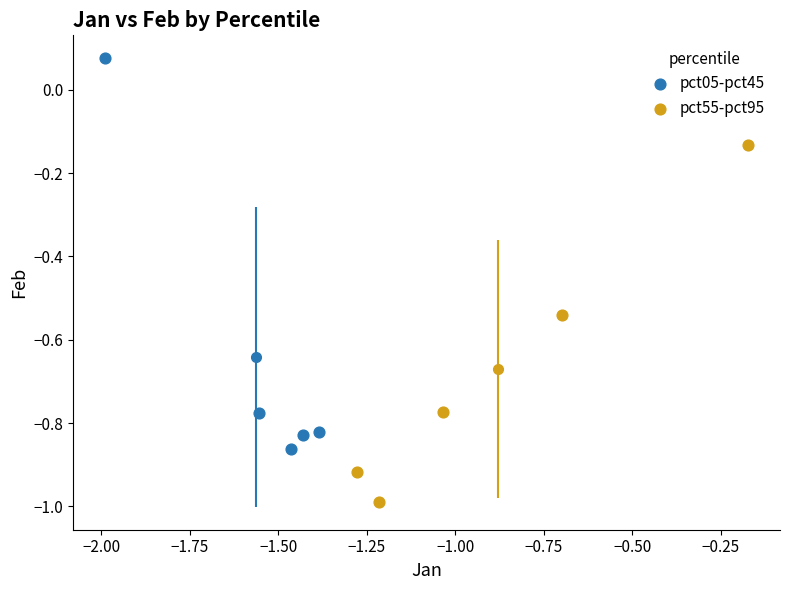

Which series reaches the maximum Y coordinate?

pct05-pct45